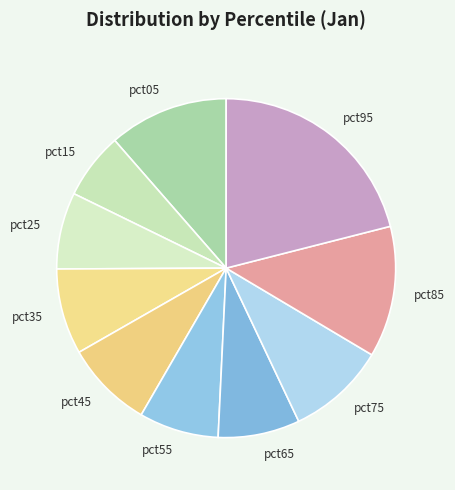

True or false: pct55 accounts for 8% of the total.

True